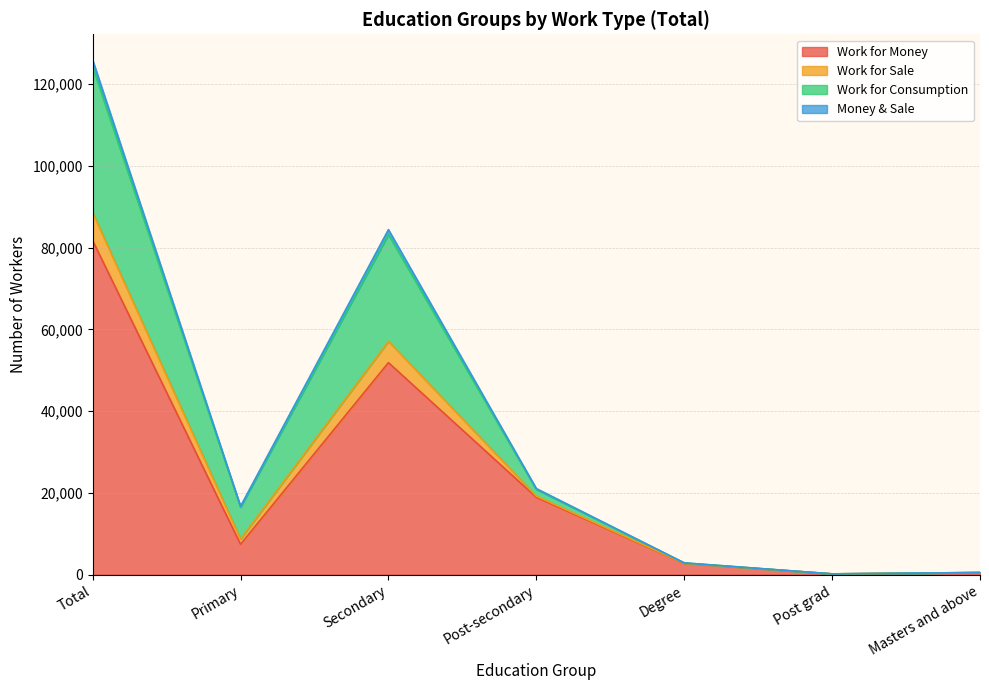

True or false: Money & Sale has more than 0 points higher than both neighbors.

True